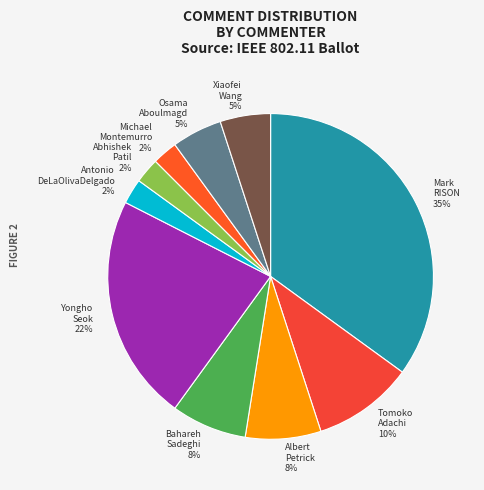

Which category has the biggest portion of the pie?

Mark RISON